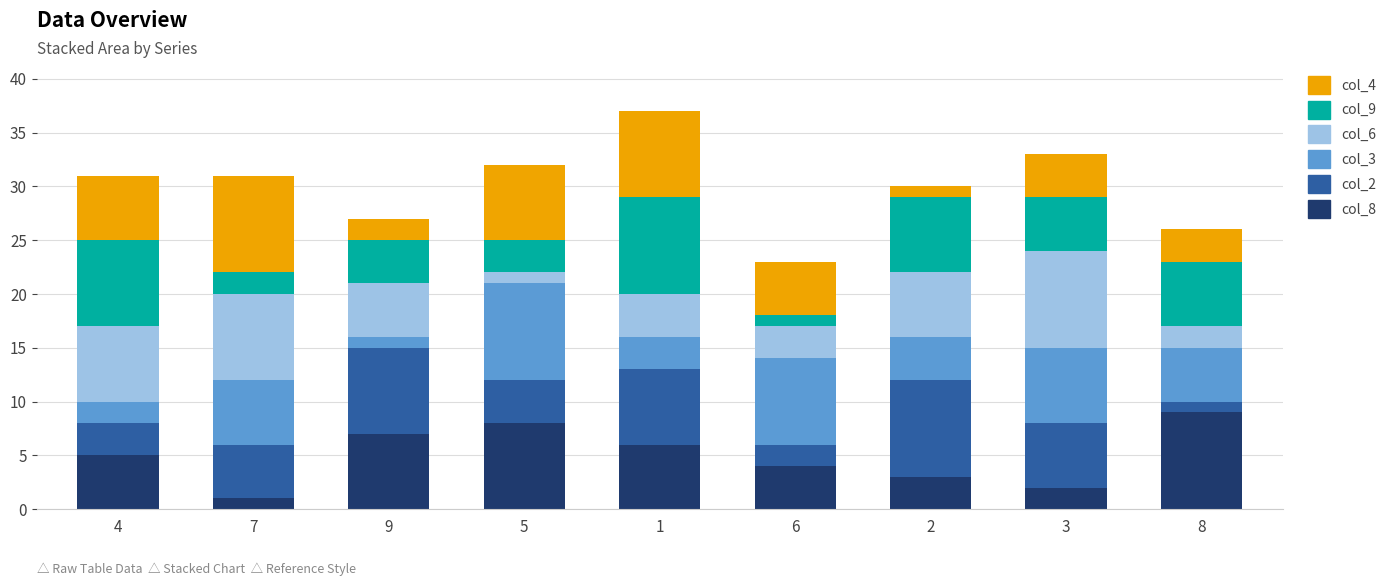

The value of col_8 at 8 is 9. True or false?

True